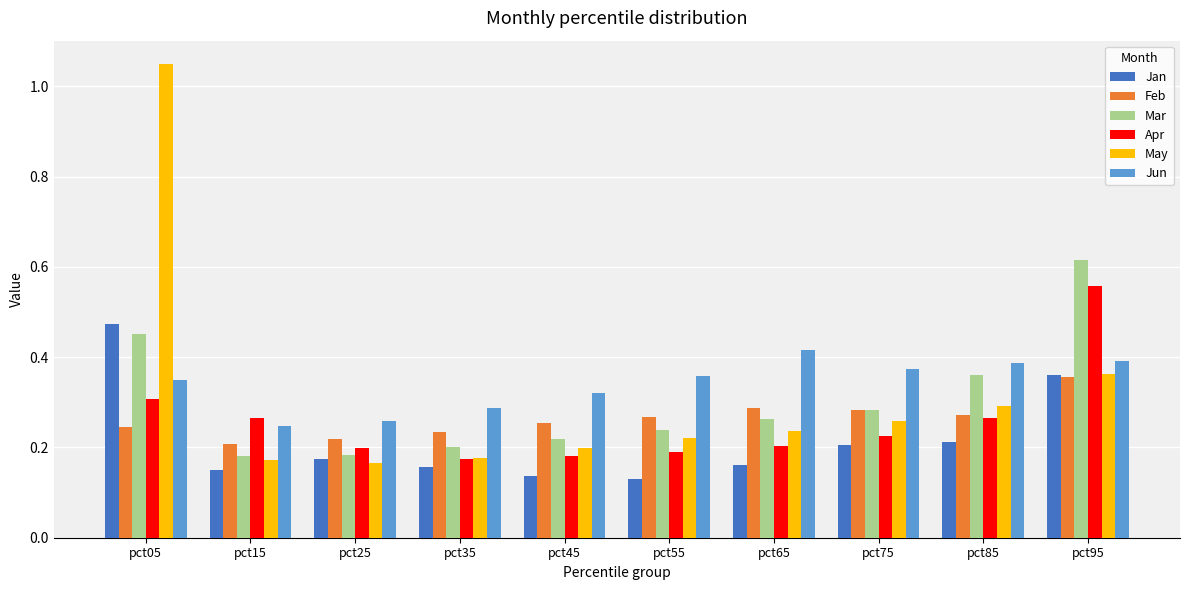

At which label does Feb reach its peak?

pct95